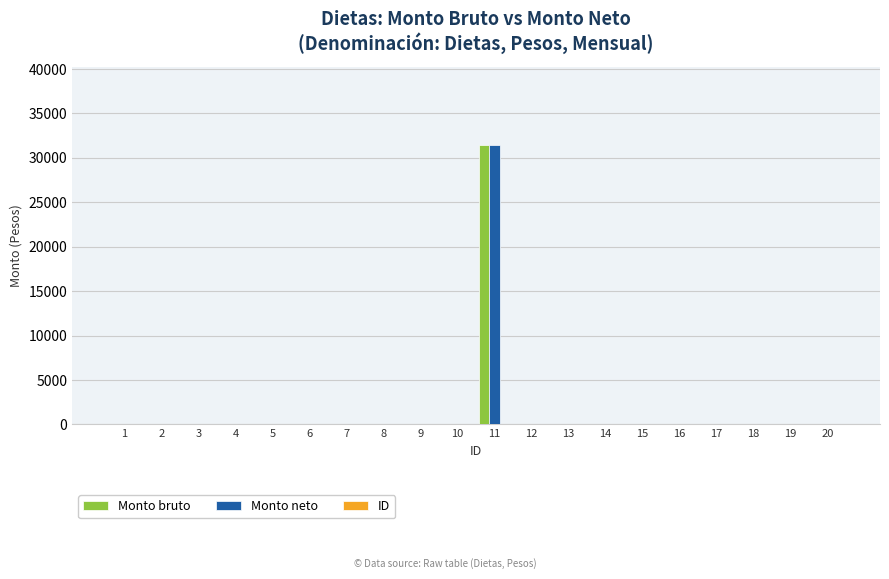

At which category is the sum across all series the highest?

11